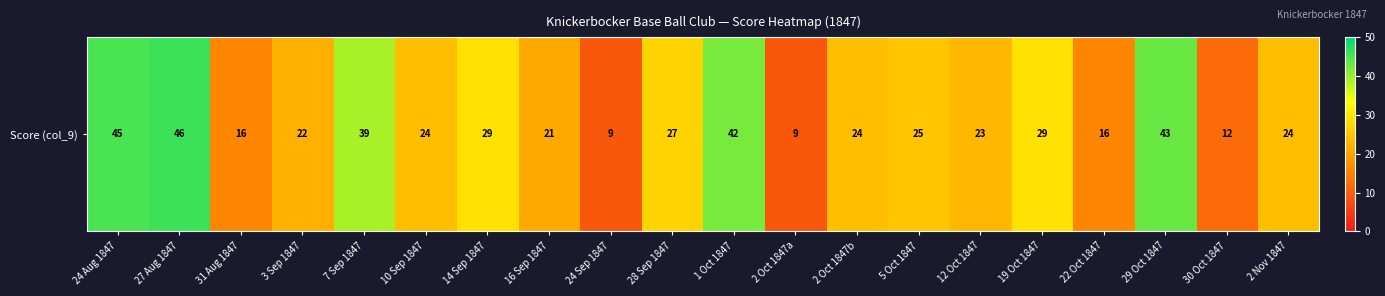

At which category does the chart reach its peak across all series?

27 Aug 1847